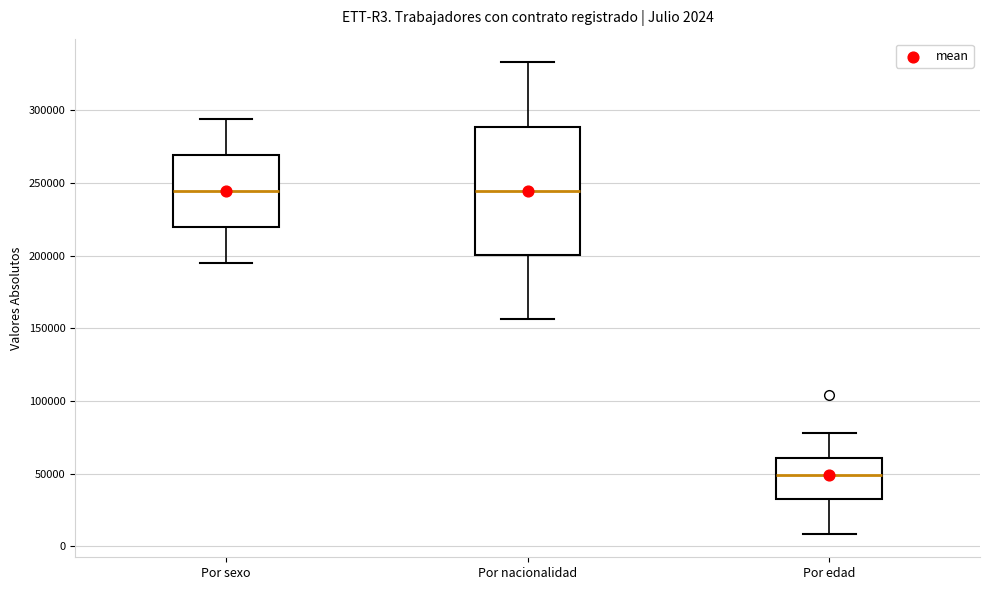

Which box has the lowest median line?

Por edad